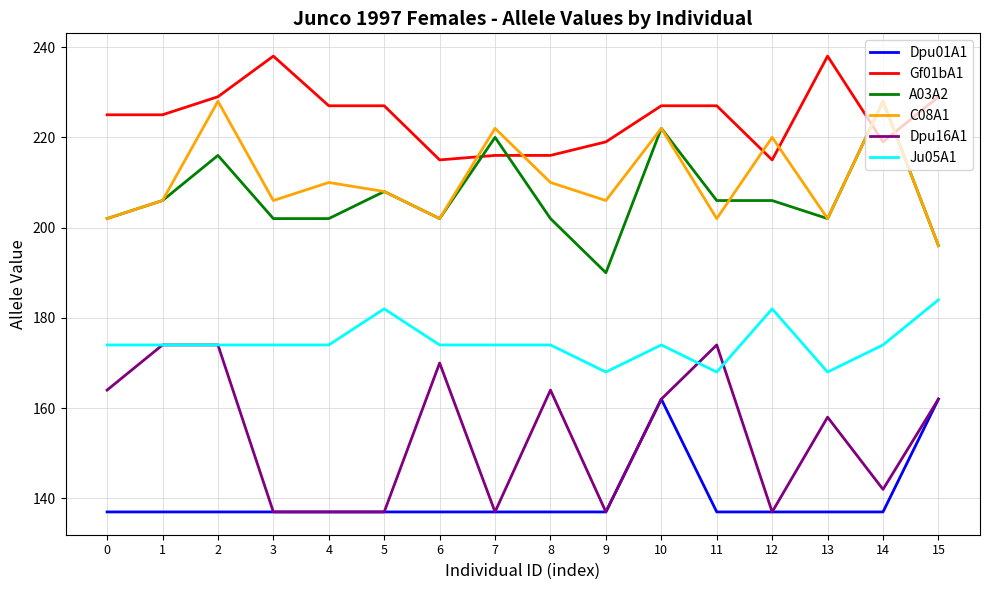

True or false: Ju05A1 has more than 0 interior local peaks.

True